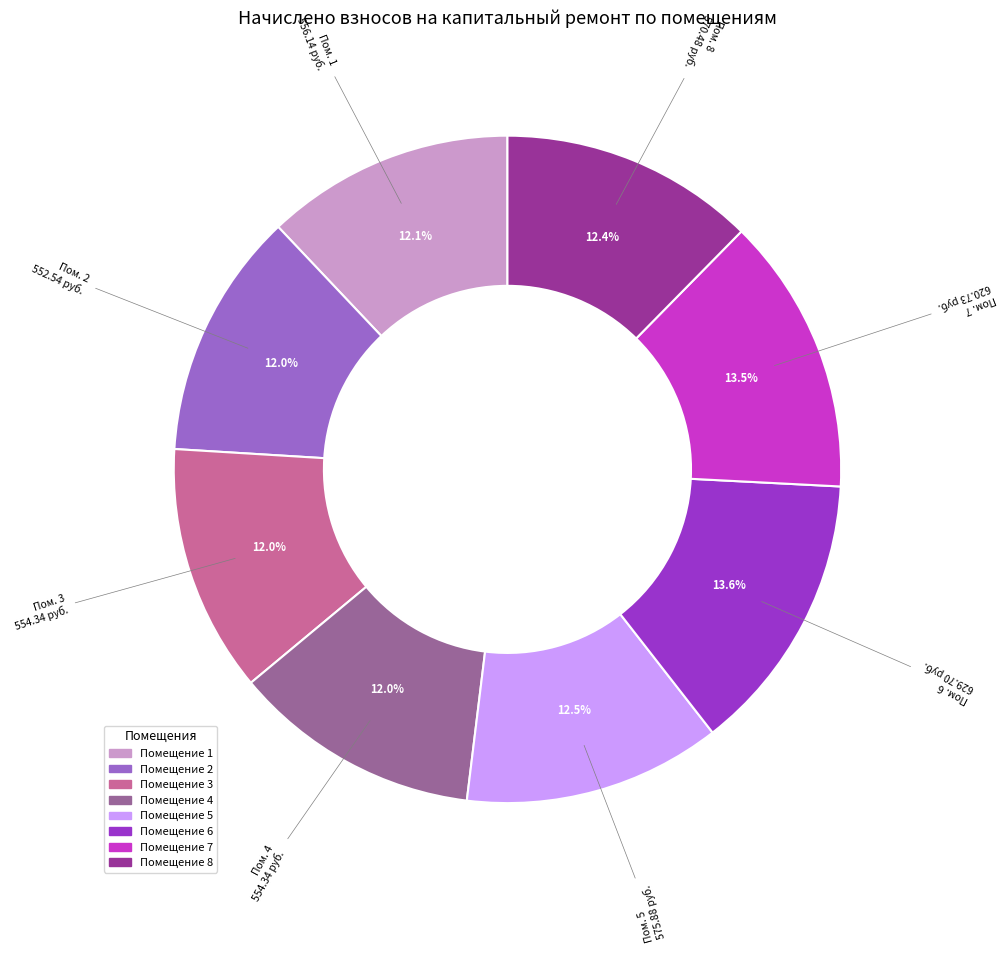

Does any single category account for the majority?

No